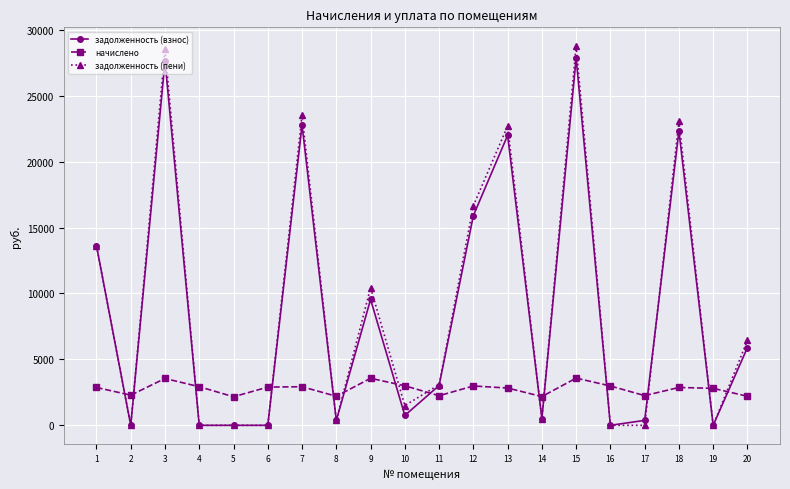

True or false: задолженность (взнос) has more than 2 interior local peaks.

True